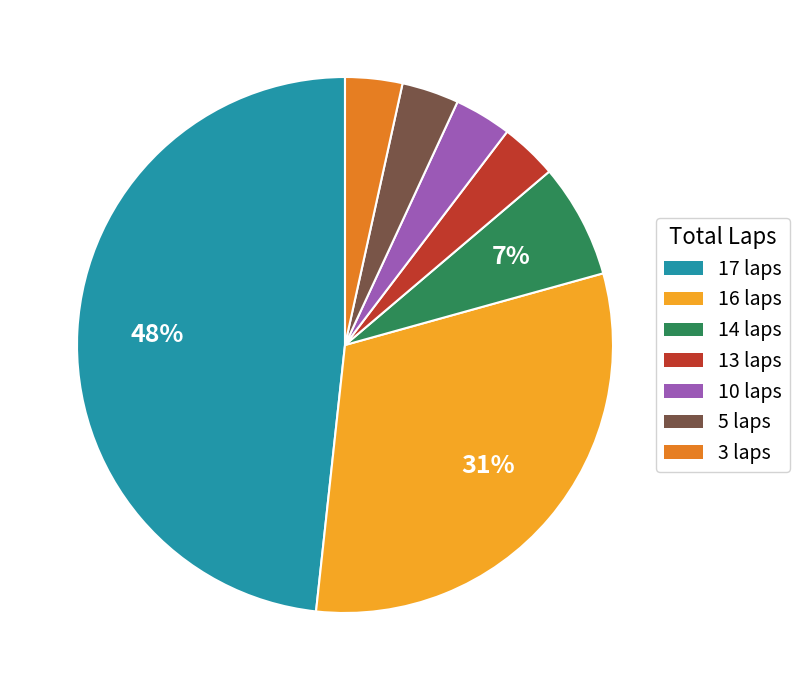

Does any single category account for the majority?

No